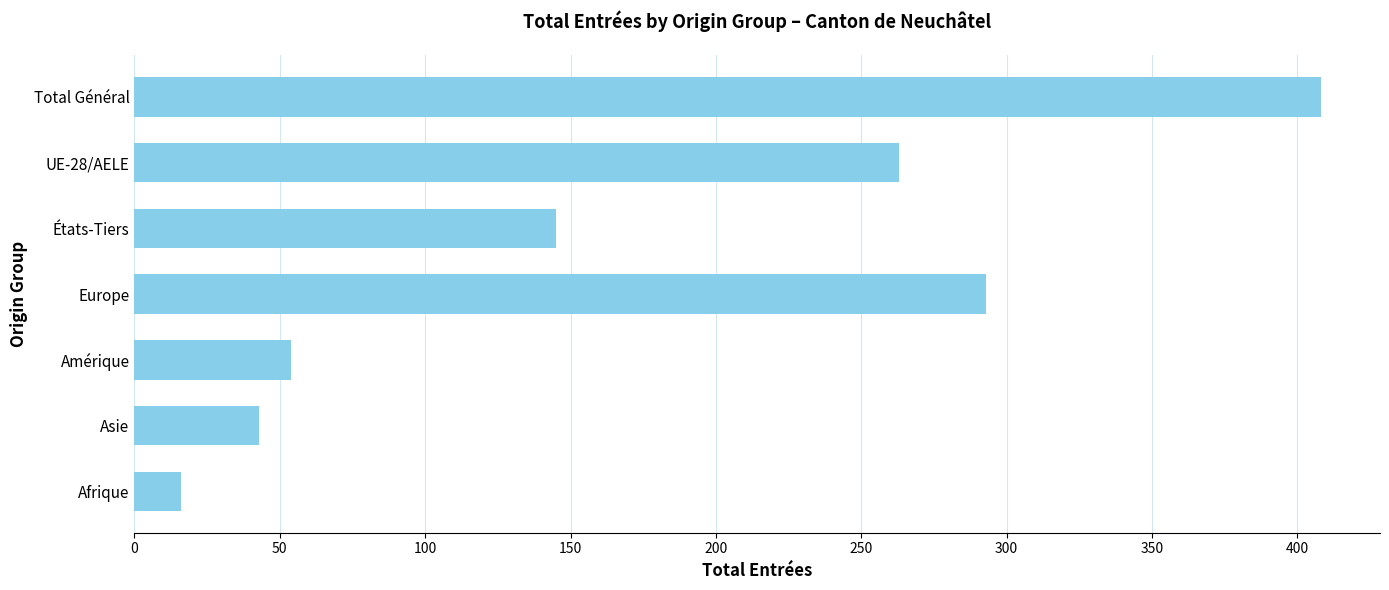

Reading top to bottom, what are all the values shown in this chart?

Total Général=408	UE-28/AELE=263	États-Tiers=145	Europe=293	Amérique=54	Asie=43	Afrique=16